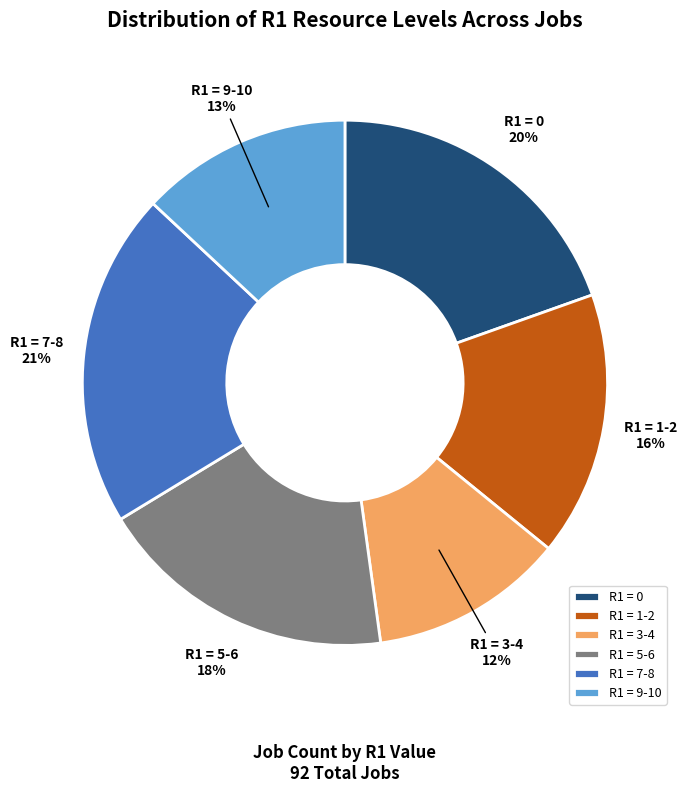

What percentage is the R1 = 7-8 slice, to the nearest percent?

21%